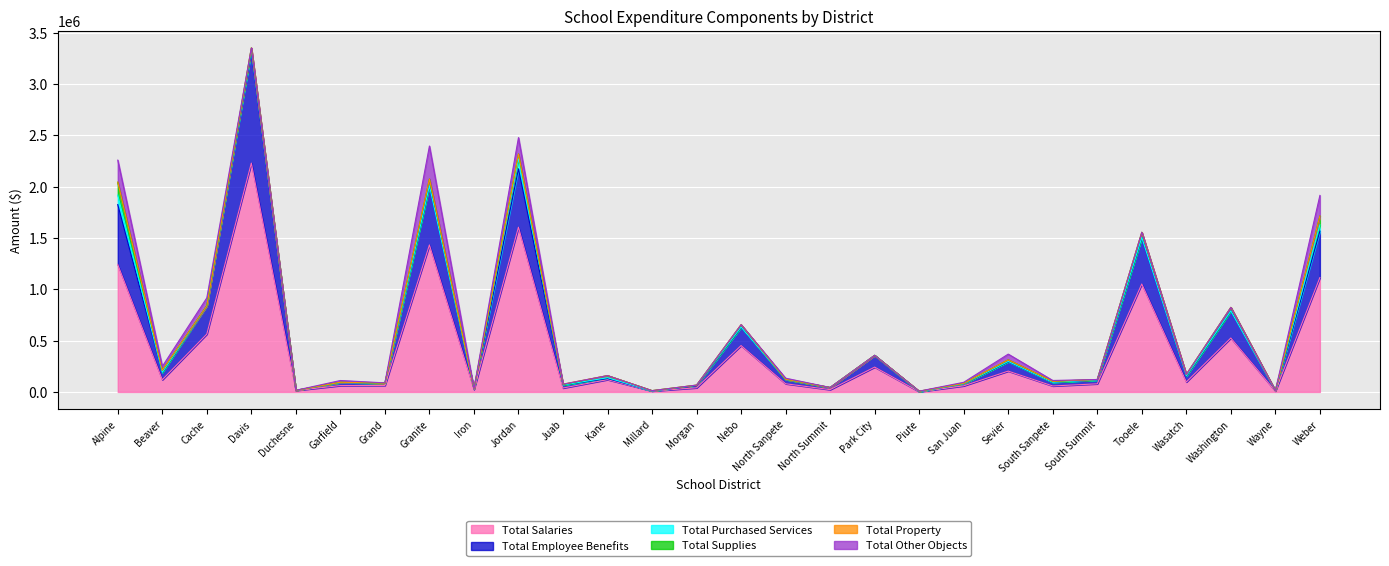

The value of Total Salaries at Park City is 241999.0. True or false?

True